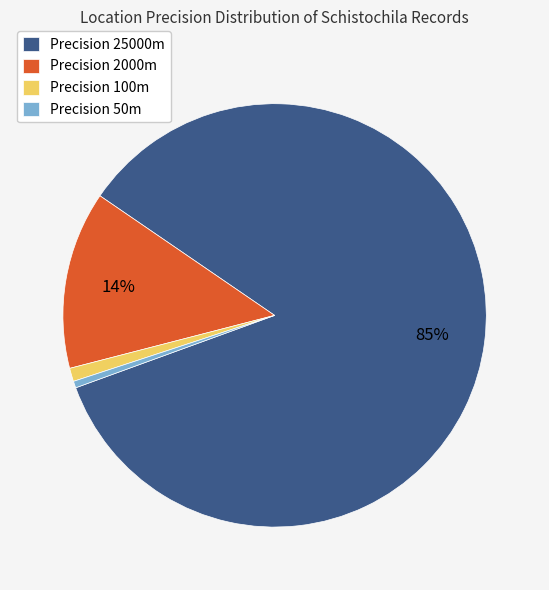

To the nearest percent, what is the combined percentage of Precision 25000m and Precision 2000m?

98%